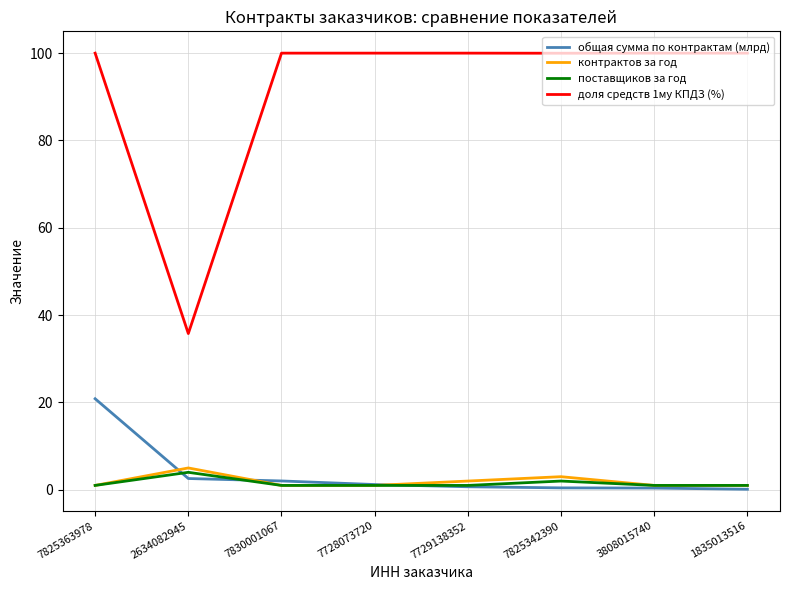

What is the difference between the second highest and second lowest values in the общая сумма по контрактам (млрд) series?

2.2